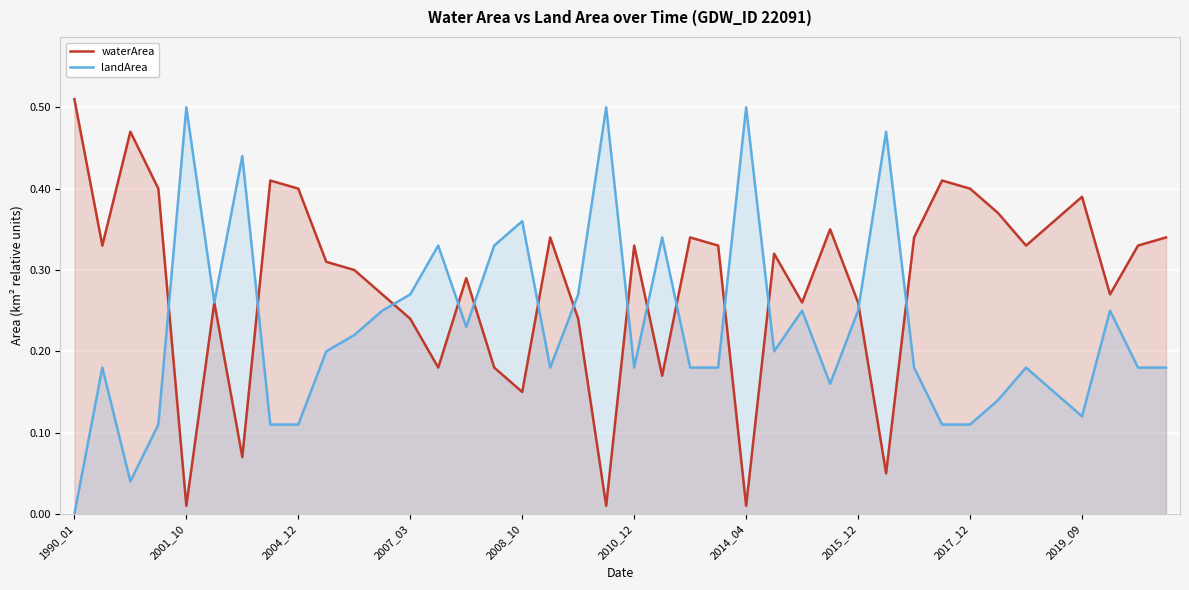

In landArea, how many points are higher than both neighbors (excluding endpoints)?

12